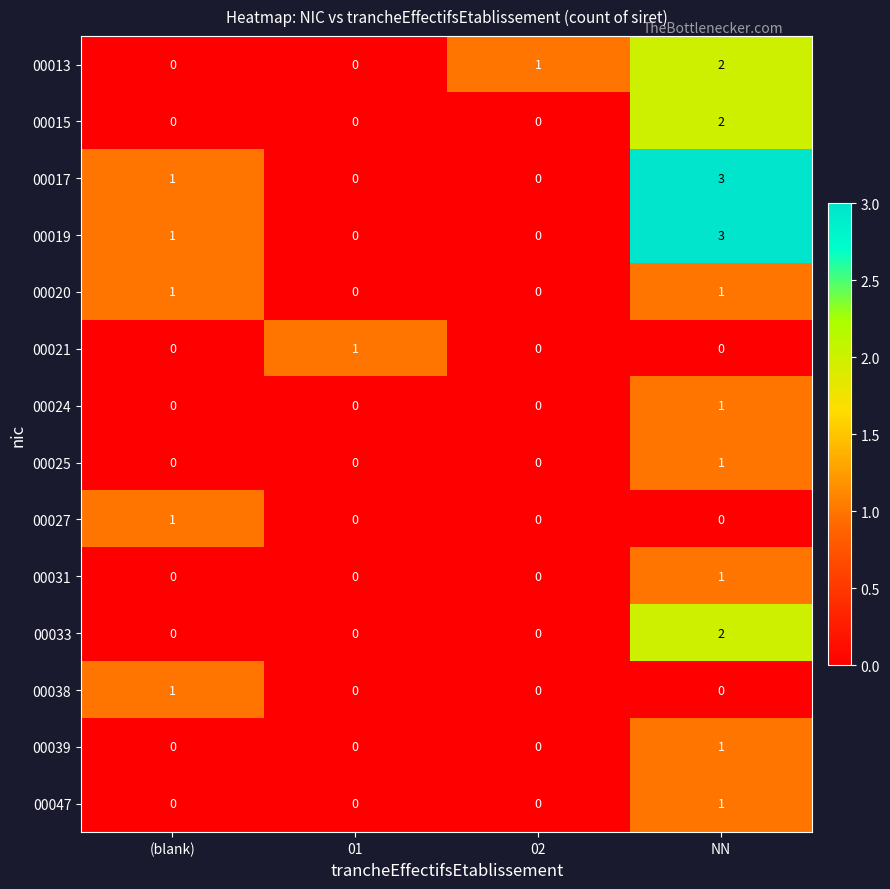

What is the greatest value displayed?

3